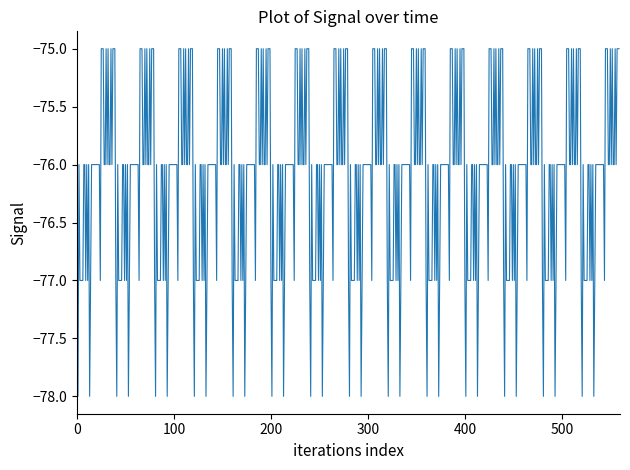

What is the difference between the maximum and minimum values?

3